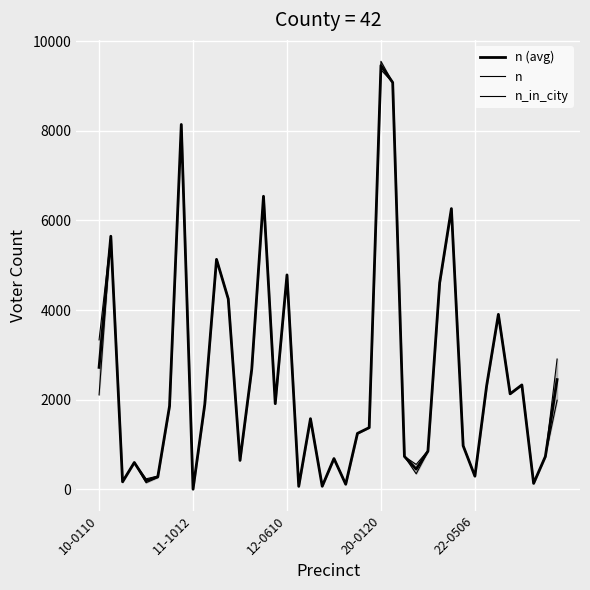

What are all the series names shown in the legend?

n (avg), n, n_in_city